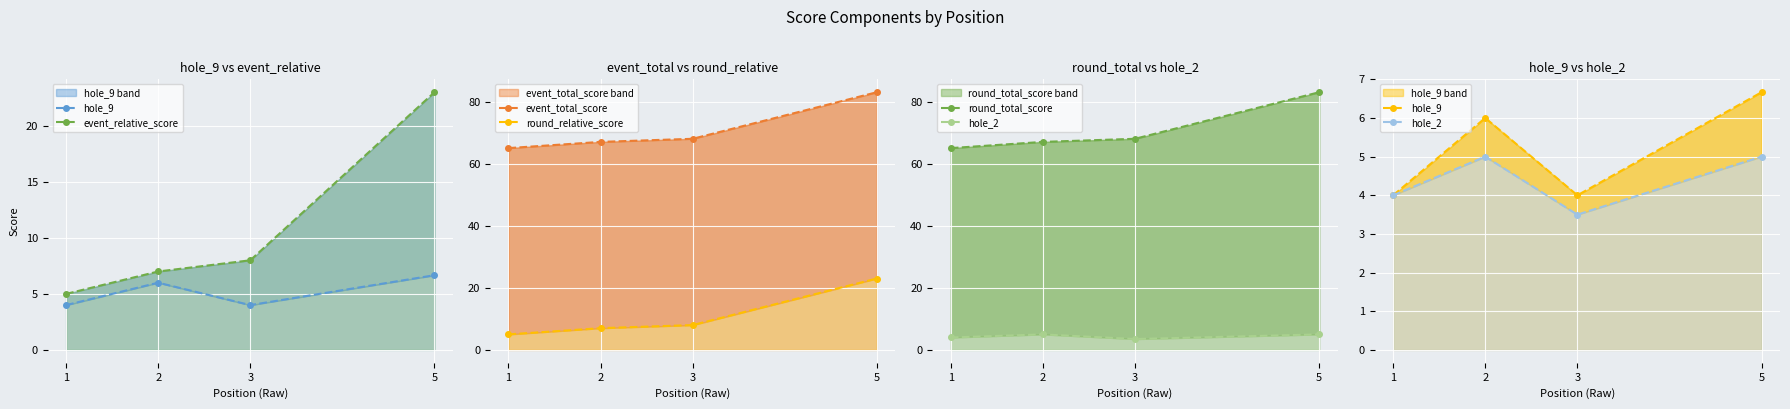

Between 2 and 5, which series saw the biggest shift?

event_relative_score